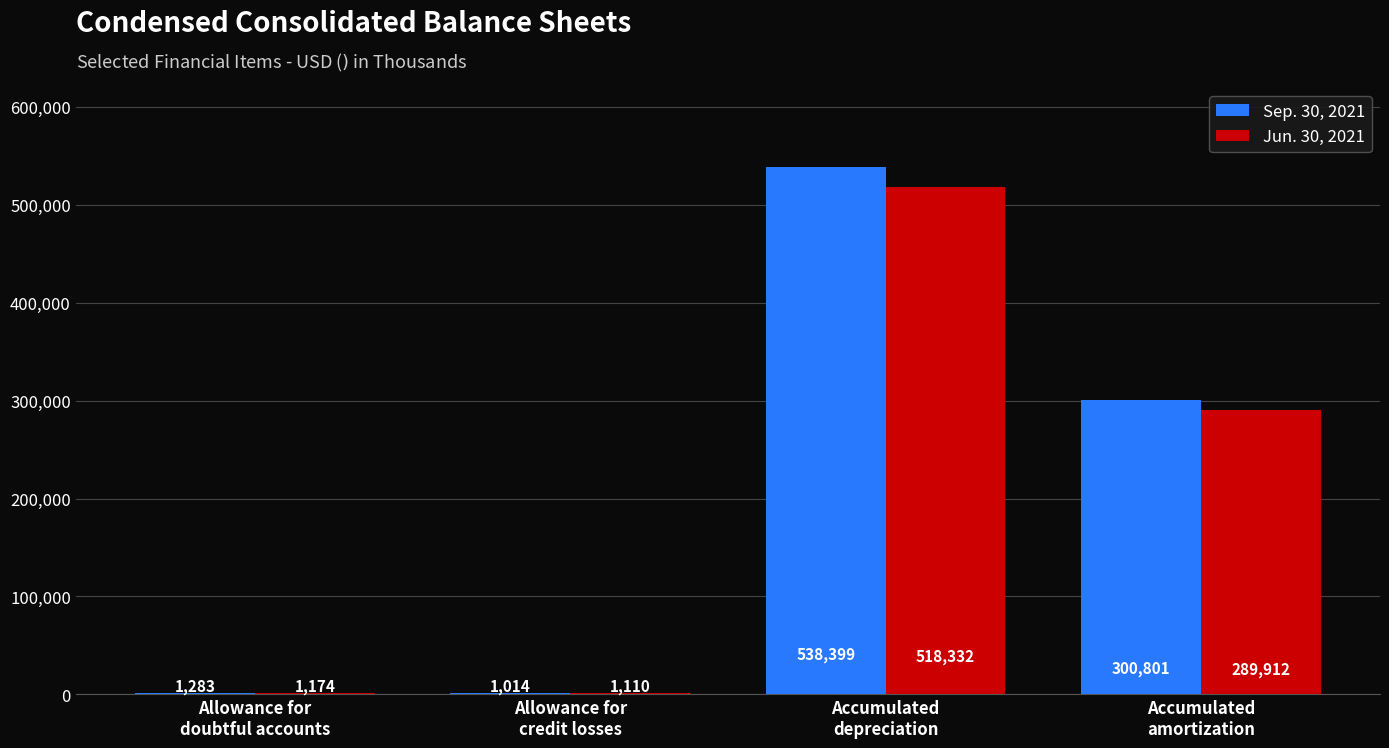

What value does the Sep. 30, 2021 series have at Allowance for
doubtful accounts, to the nearest 10?

1280